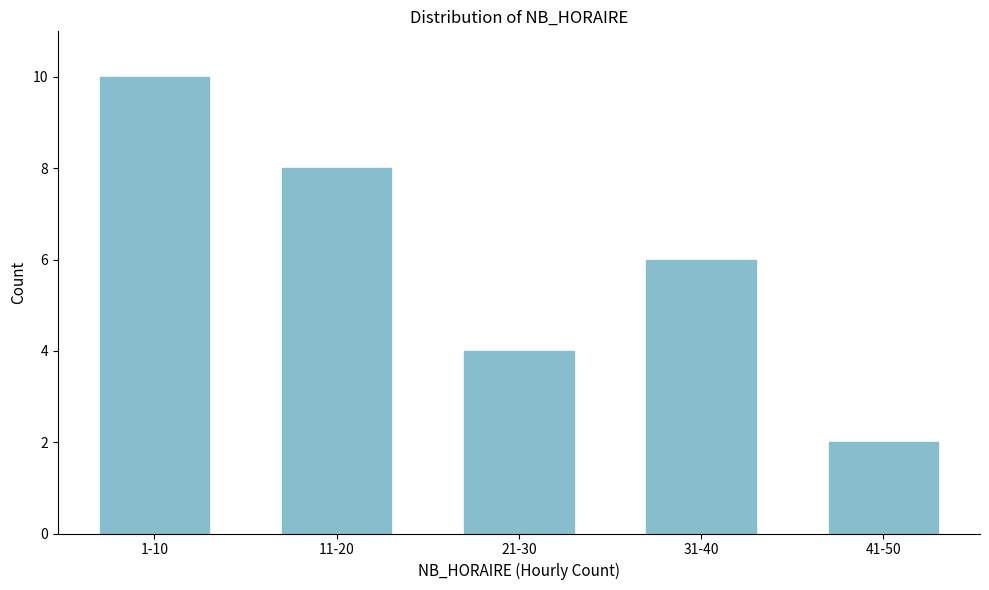

Reading left to right, extract all data points from this chart.

1-10=10	11-20=8	21-30=4	31-40=6	41-50=2